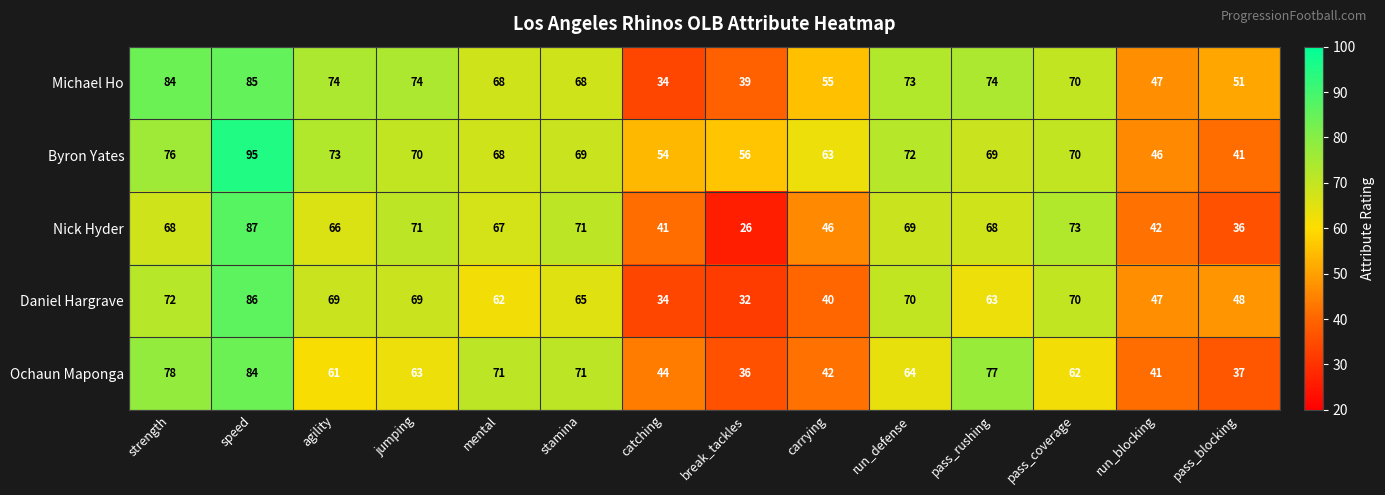

Which category has the highest value across all series?

speed